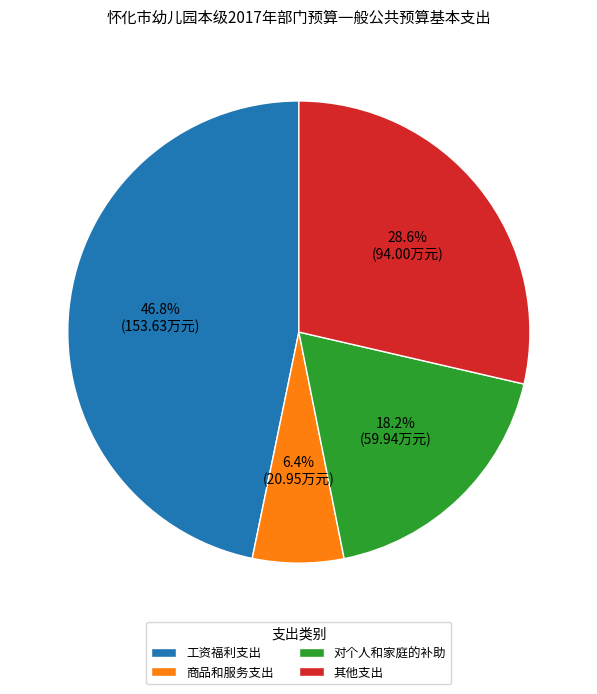

Which has a higher value, 其他支出 or 工资福利支出?

工资福利支出